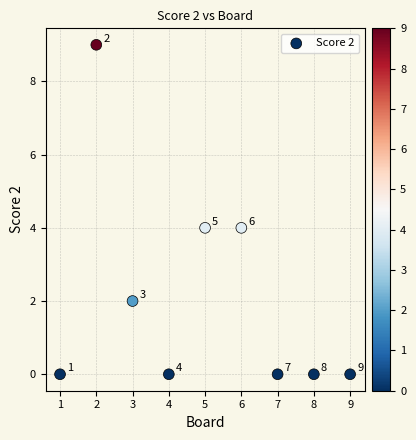

What Y value in the scatter plot is closest to 4?

4